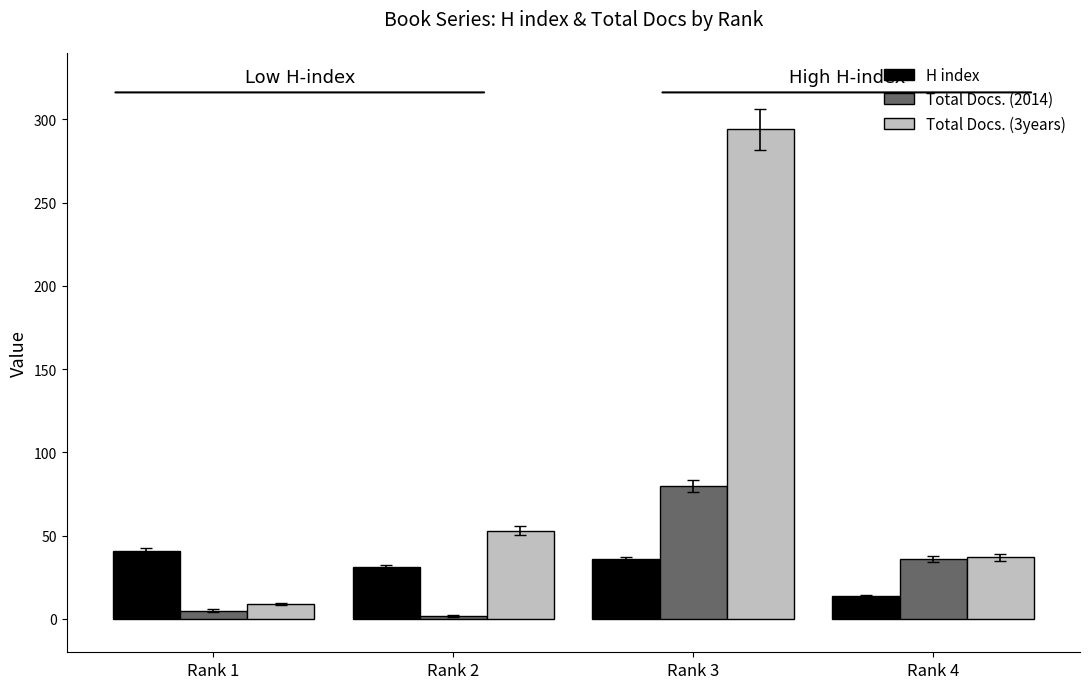

Reading right to left, transcribe all the data shown in this chart.

H index: 14	36	31	41
Total Docs. (2014): 36	80	2	5
Total Docs. (3years): 37	294	53	9